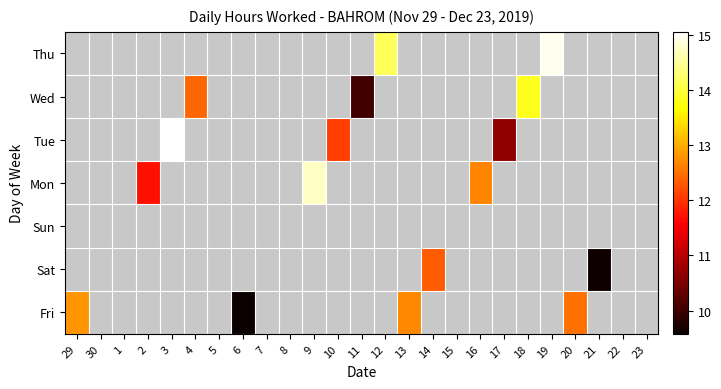

What is the total value across all series at 13?

12.7